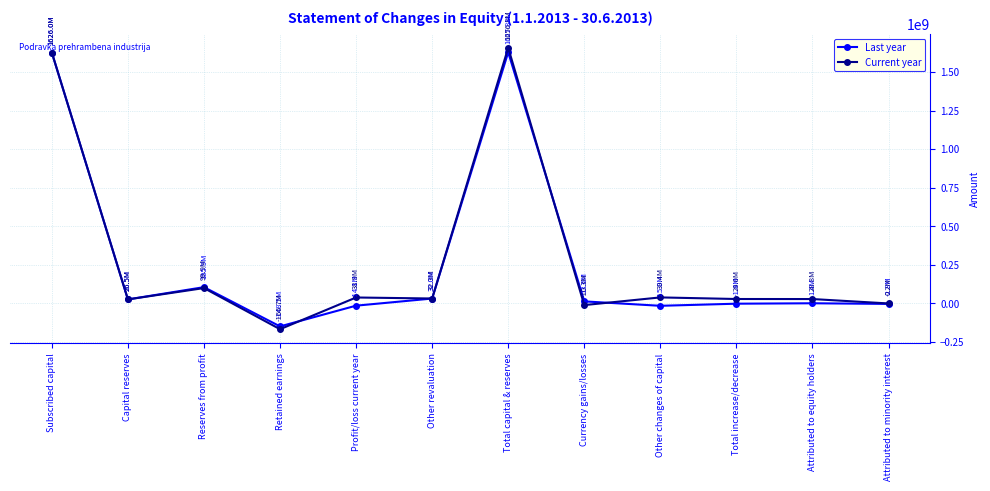

What are all the series names shown in the legend?

Last year, Current year